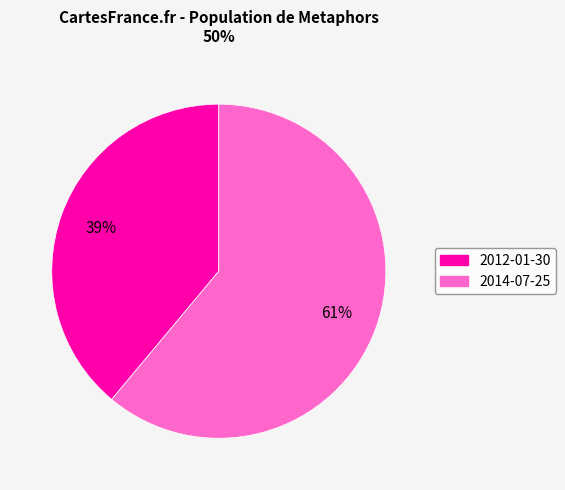

Is the sum of 2014-07-25 and 2012-01-30 greater than half?

Yes